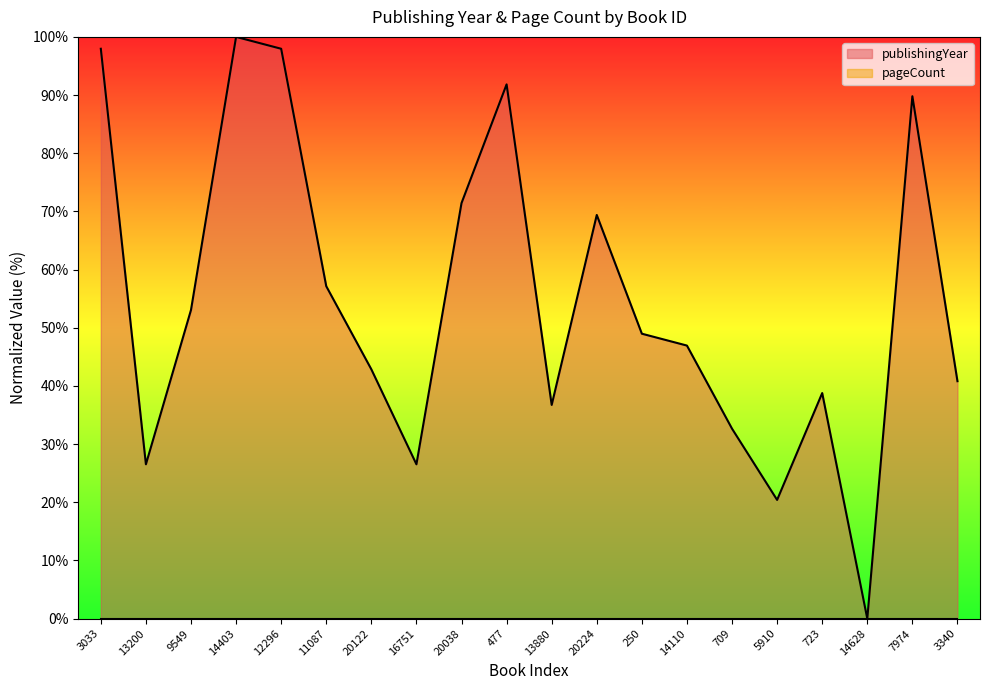

Where does the data first go above 48?

3033